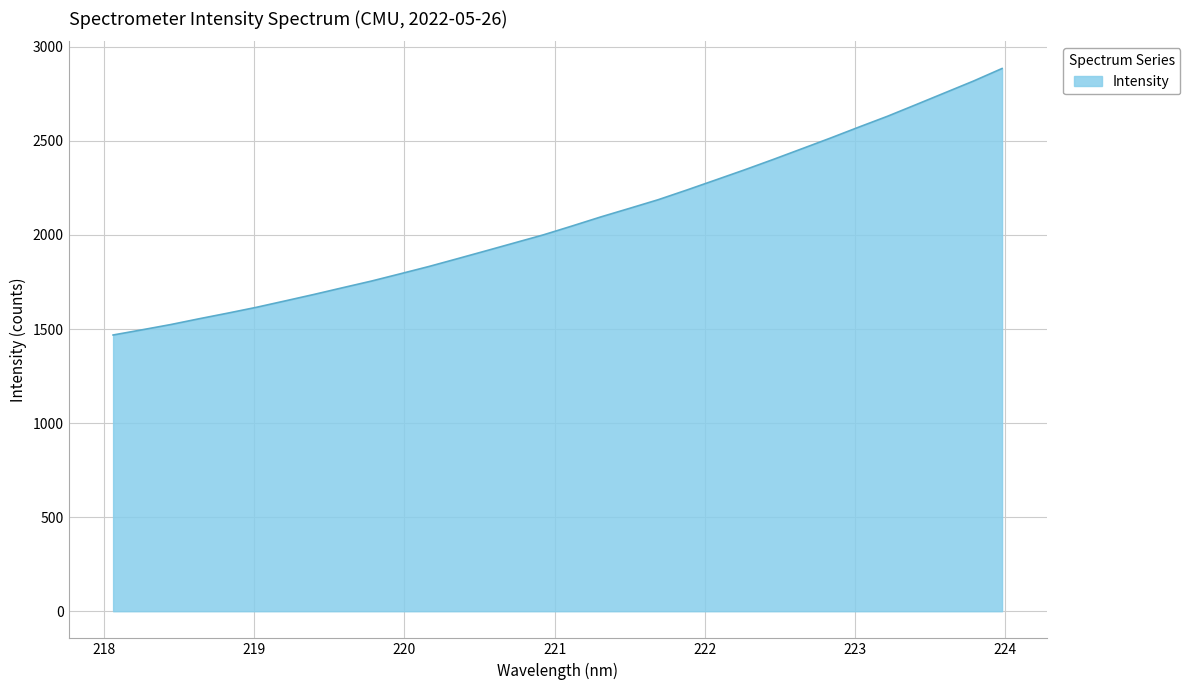

What is the difference between the maximum and minimum values?

1416.6